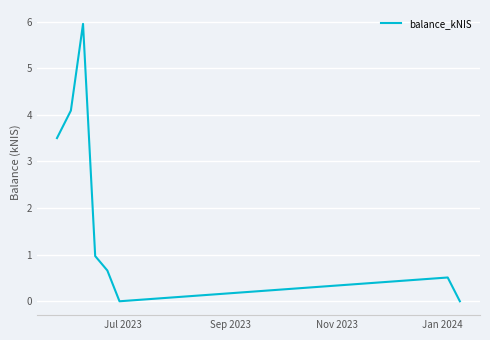

How many lines are shown in the chart?

1